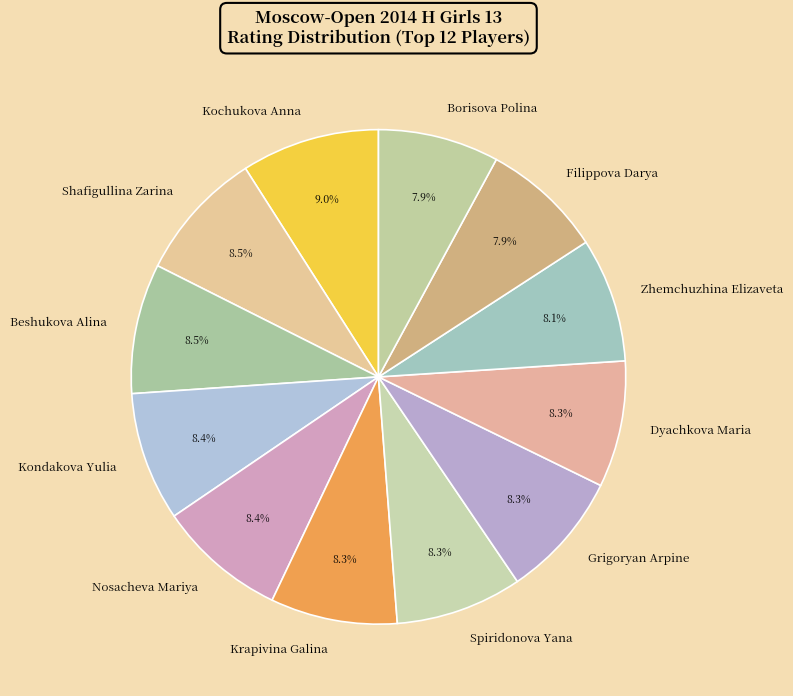

Count the number of slices in the pie.

12